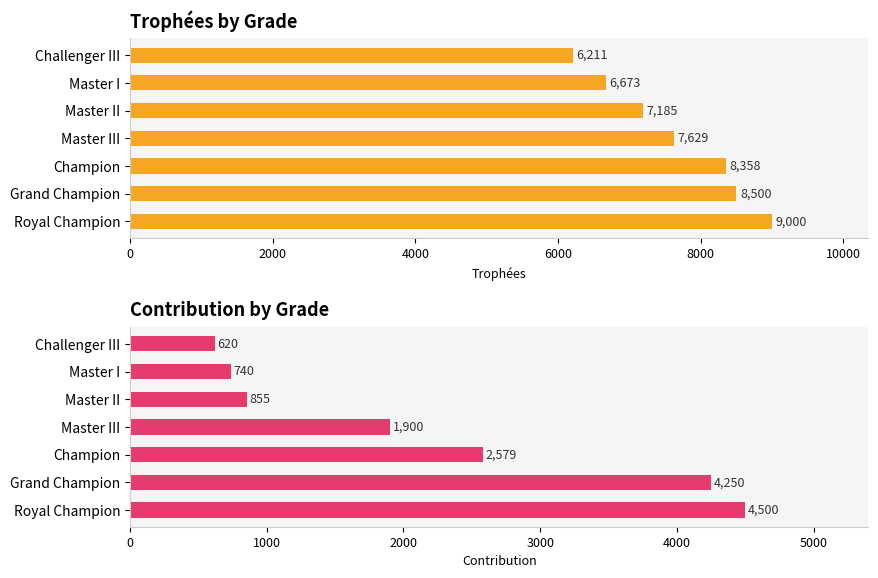

What is the smallest value displayed?

620